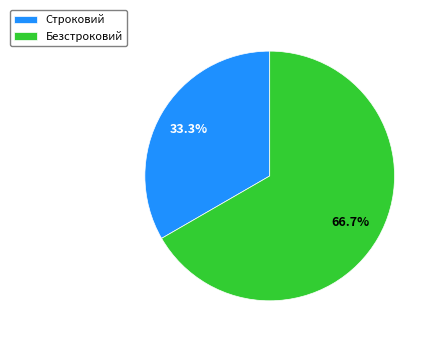

What is the smallest slice in the pie chart?

Строковий